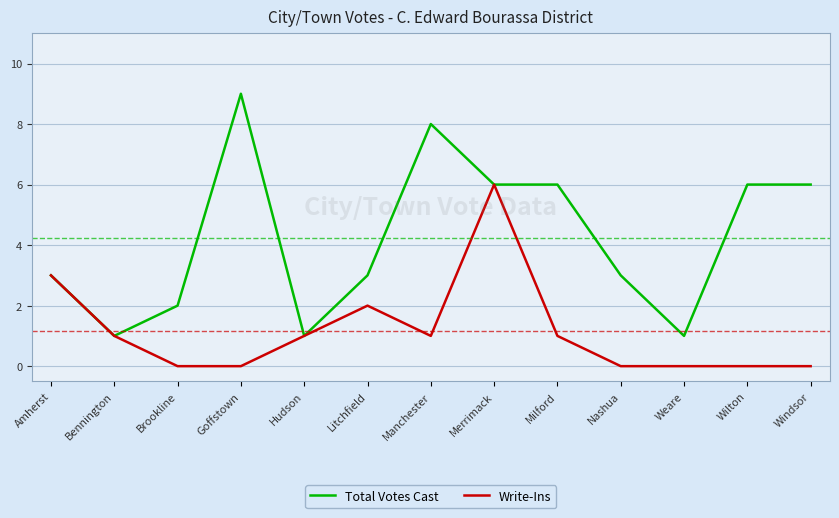

What position from the right is Litchfield?

8